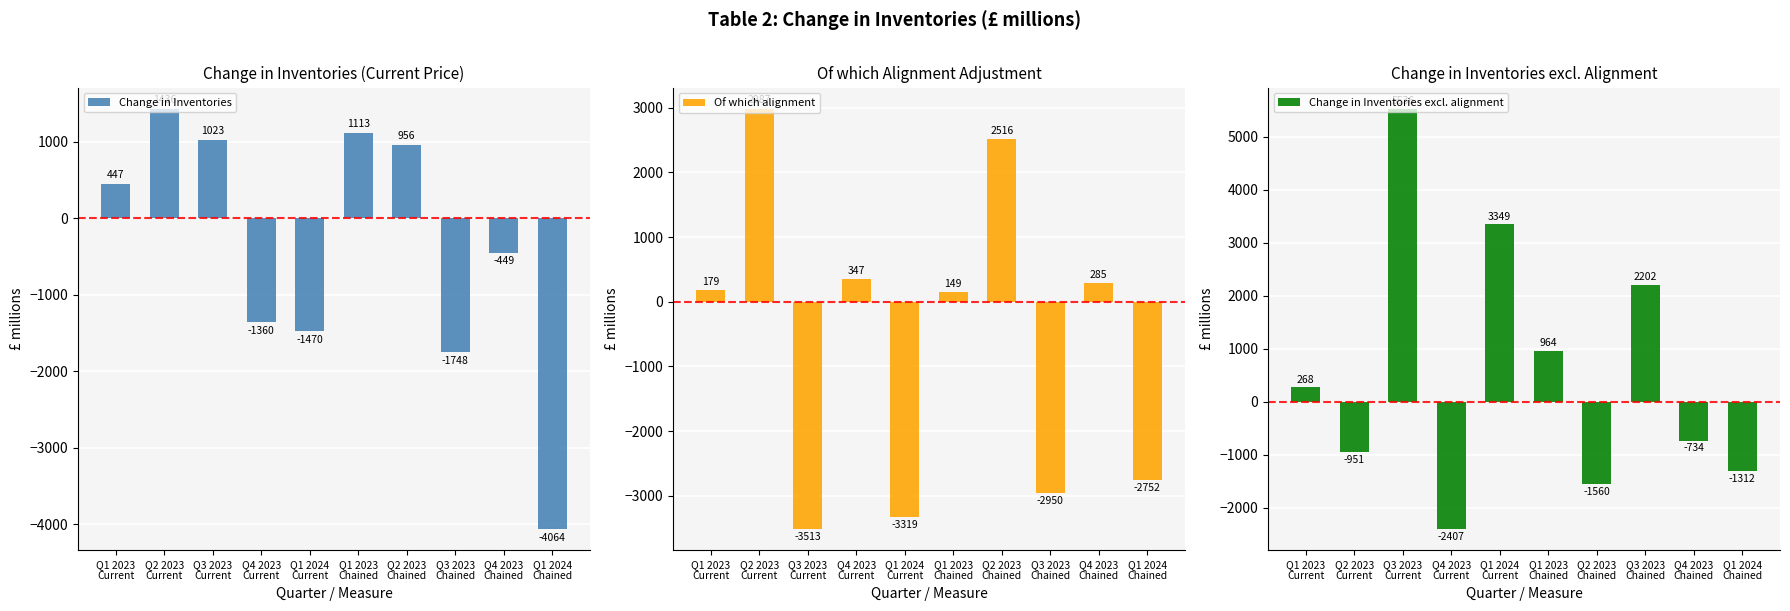

What is the sum of all Change in Inventories values?

-4116